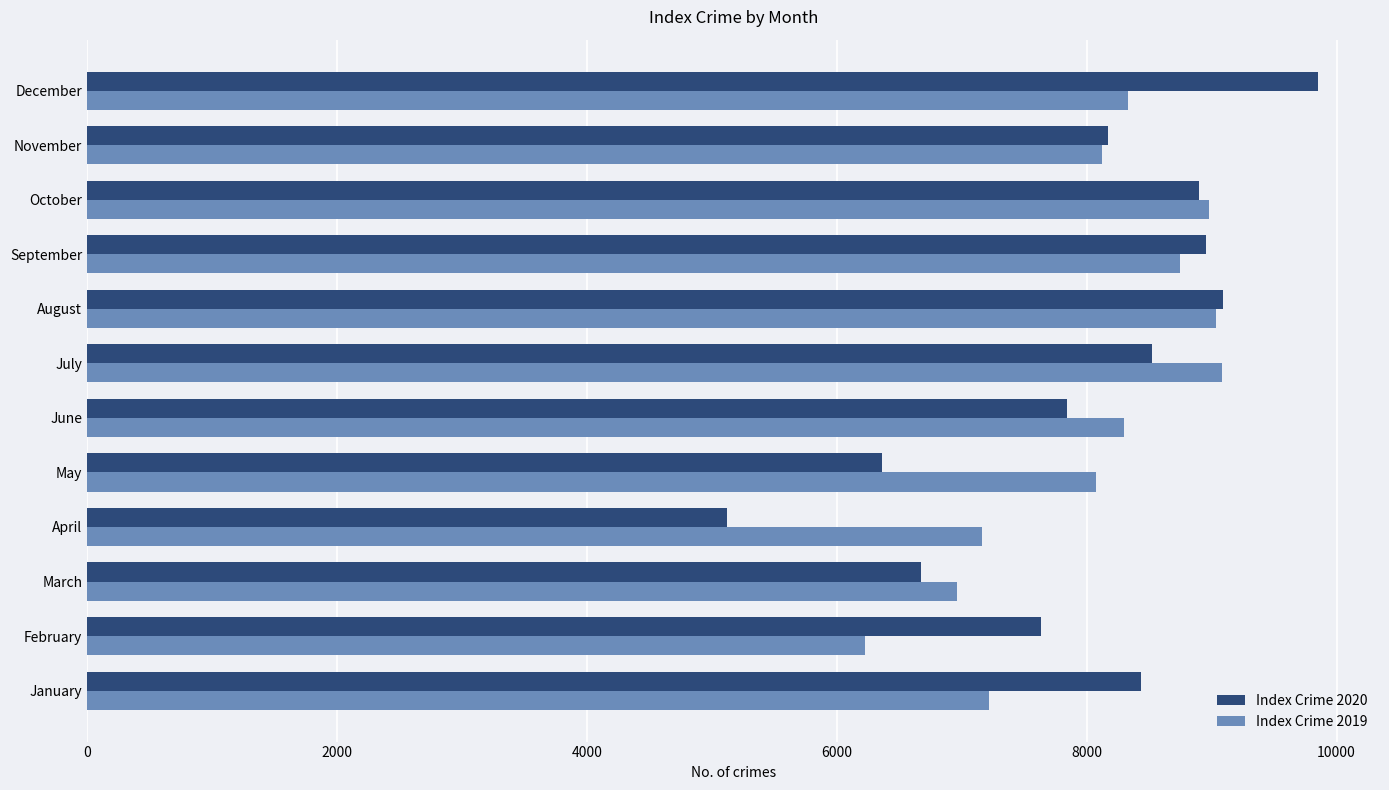

At which label does Index Crime 2020 reach its minimum?

April